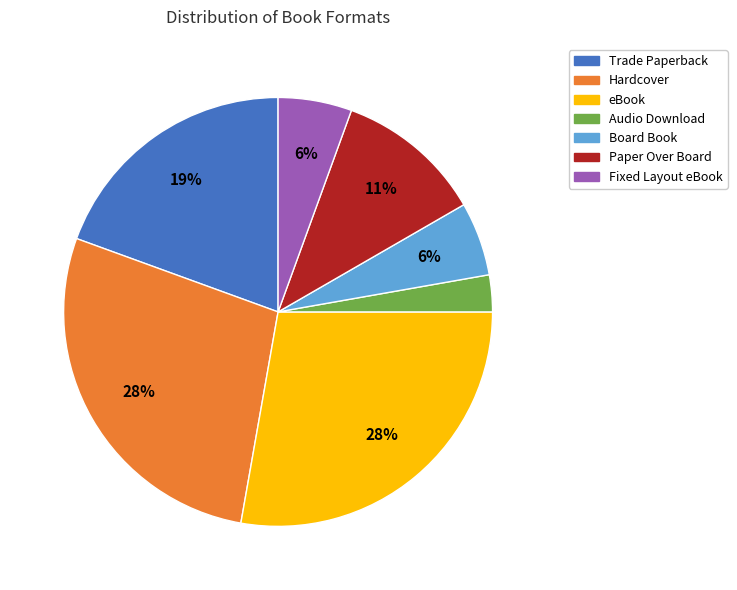

Which category has the smallest portion of the pie?

Audio Download